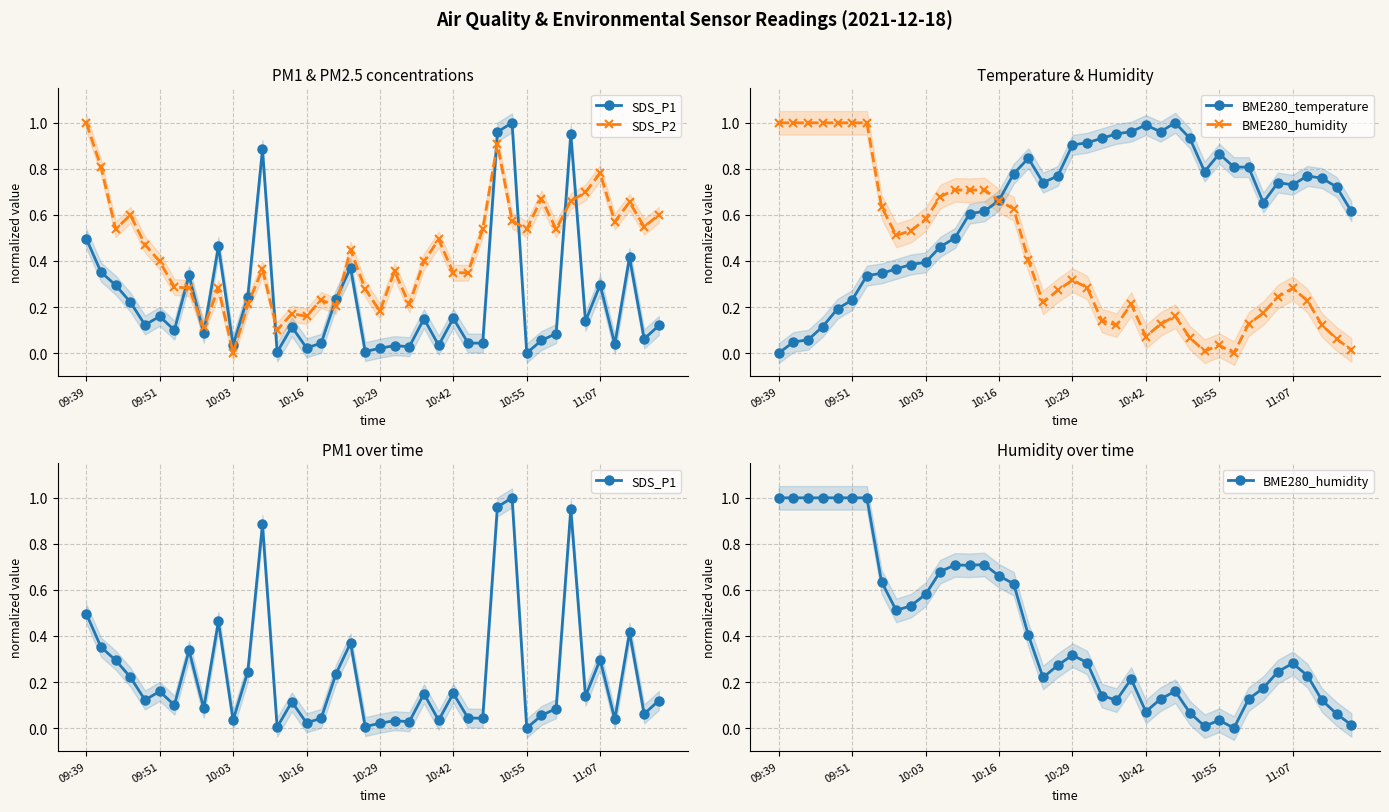

What is the difference between the highest and lowest values at 34?

0.6